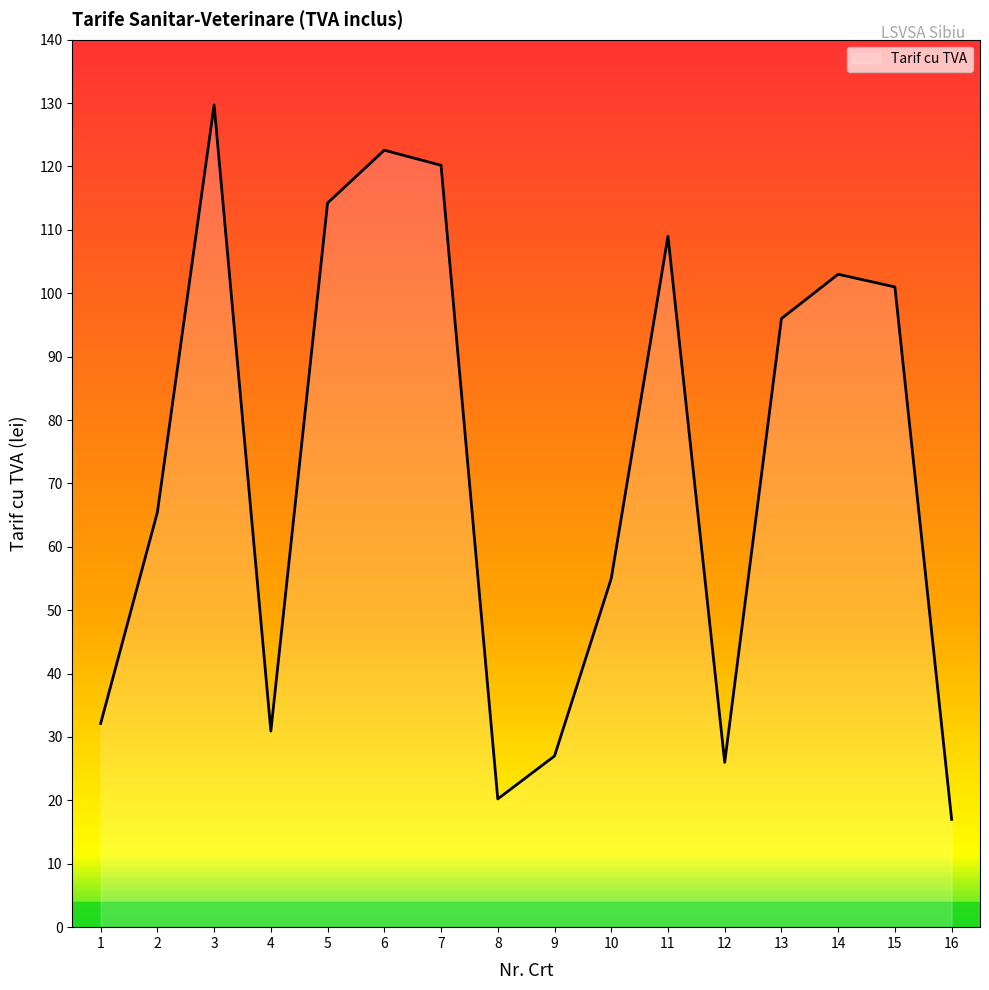

What is the difference between the values at 11 and 16?

92.0